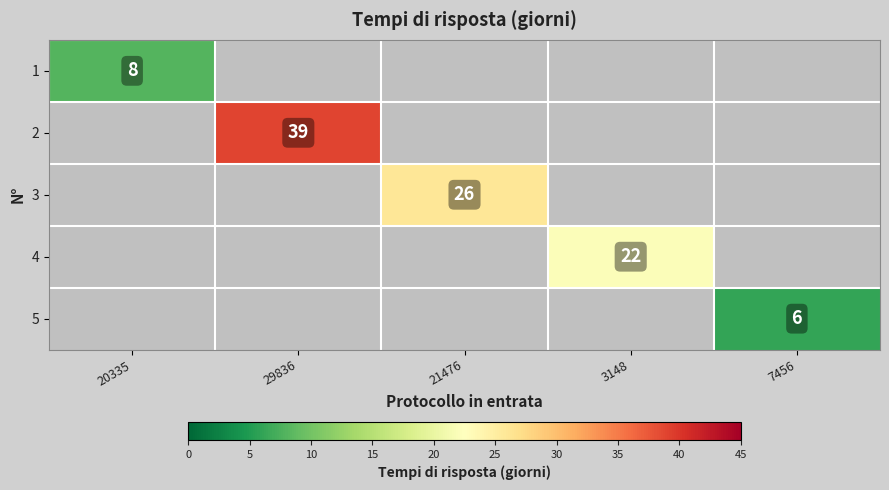

At which category does the chart reach its peak across all series?

29836